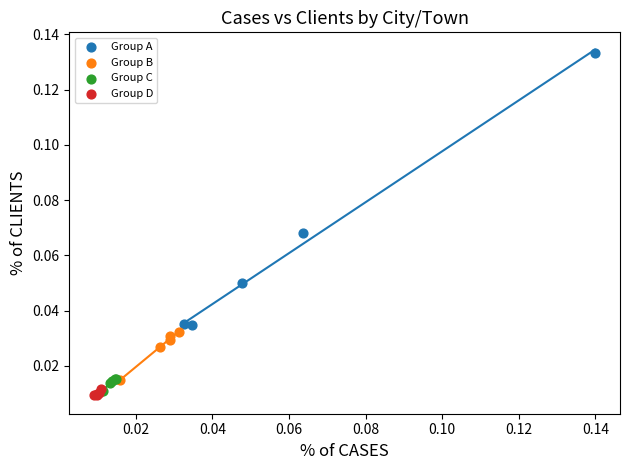

Which series reaches the maximum Y coordinate?

Group A